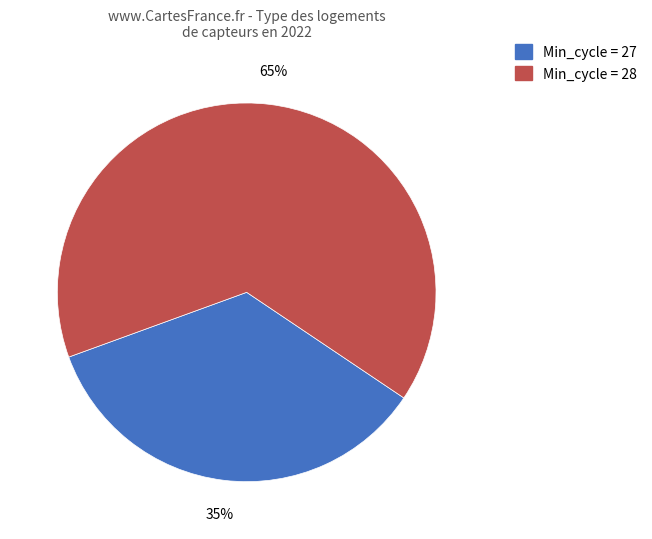

To the nearest percent, what is the average slice percentage?

50%